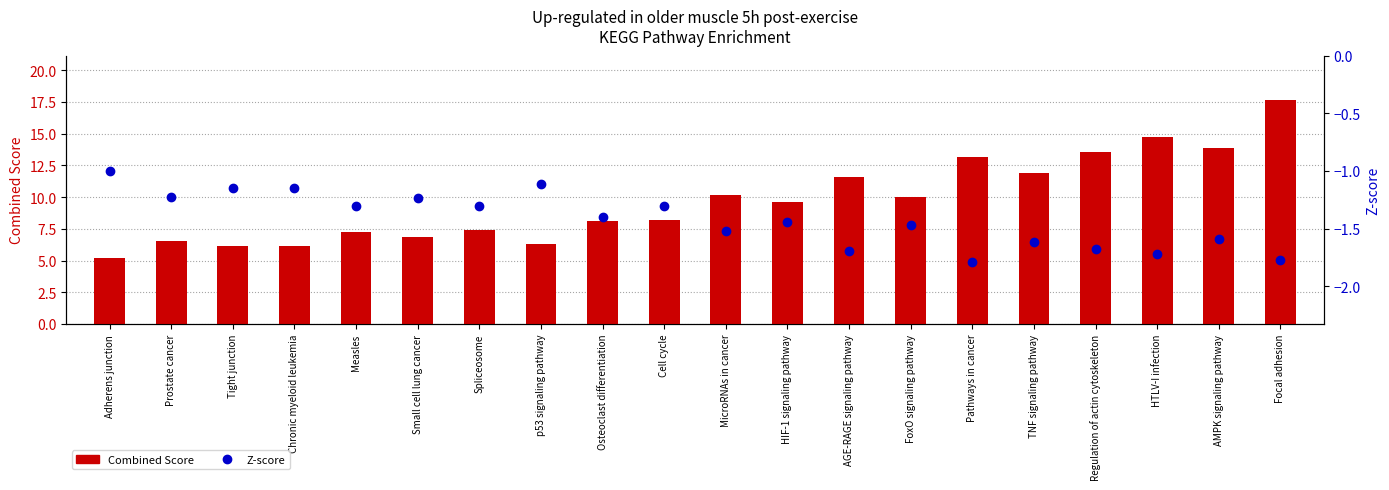

How many distinct data groups are displayed?

2